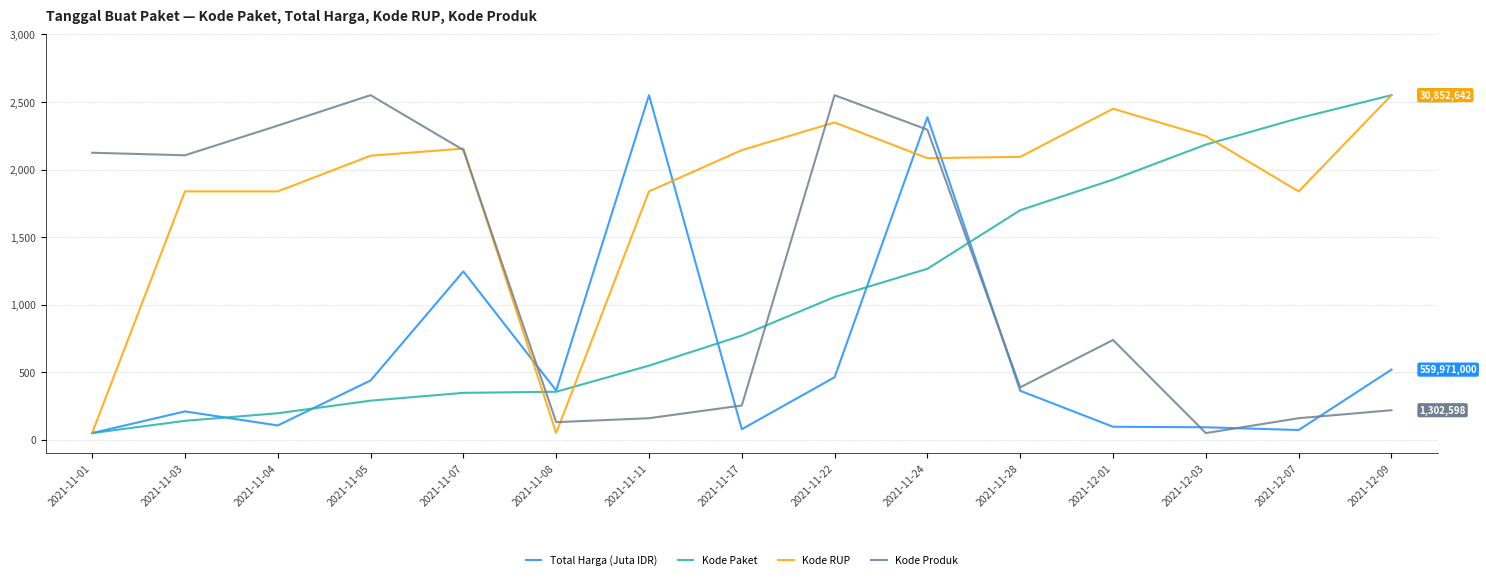

How many lines are shown in the chart?

4